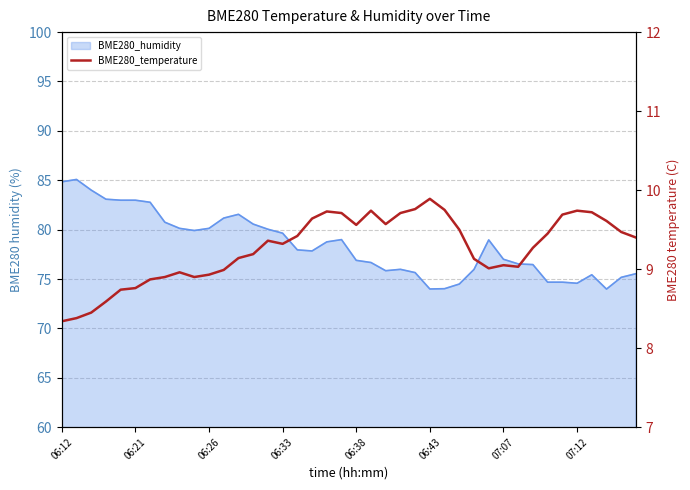

True or false: there are more than 1 points higher than both neighbors.

True